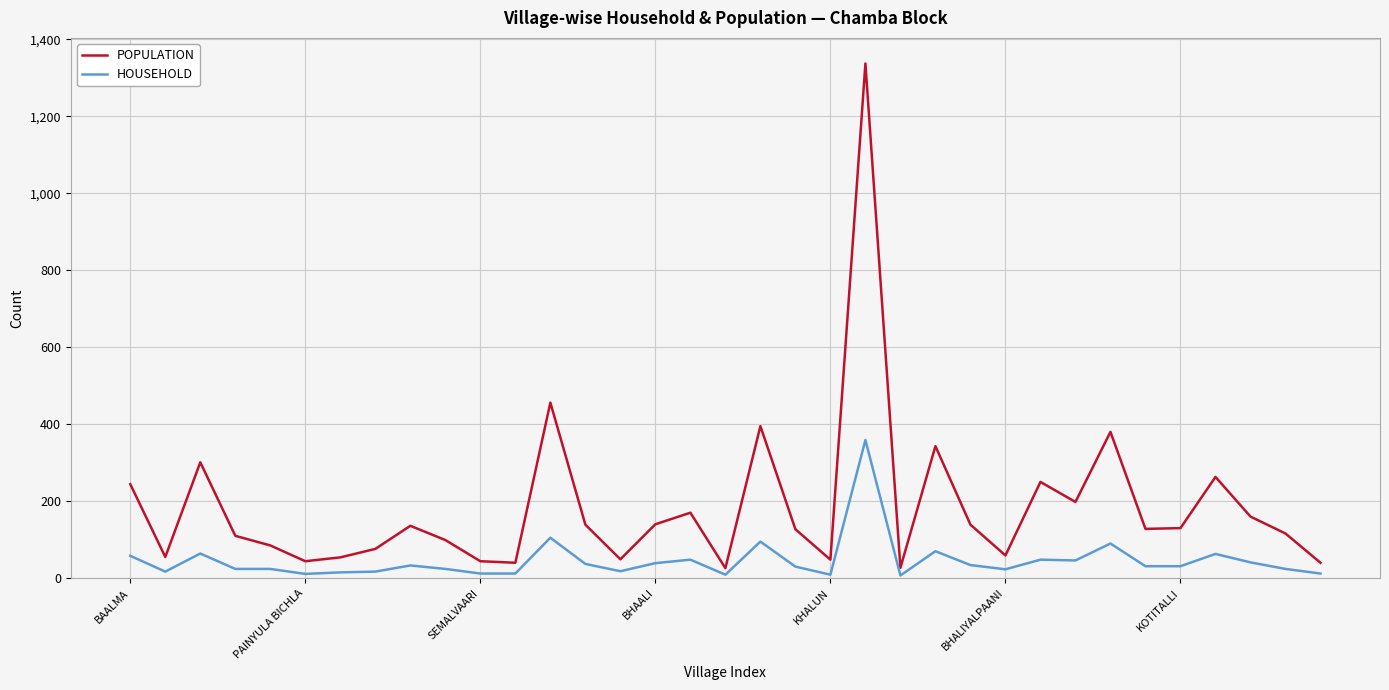

What are all the series names shown in the legend?

POPULATION, HOUSEHOLD